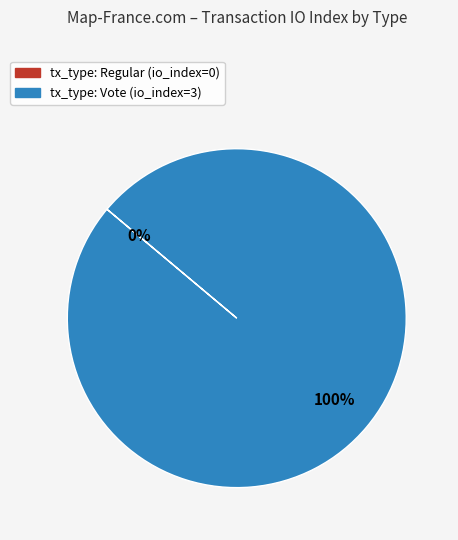

What is the change in value from tx_type: Regular (io_index=0) to tx_type: Vote (io_index=3)?

+3